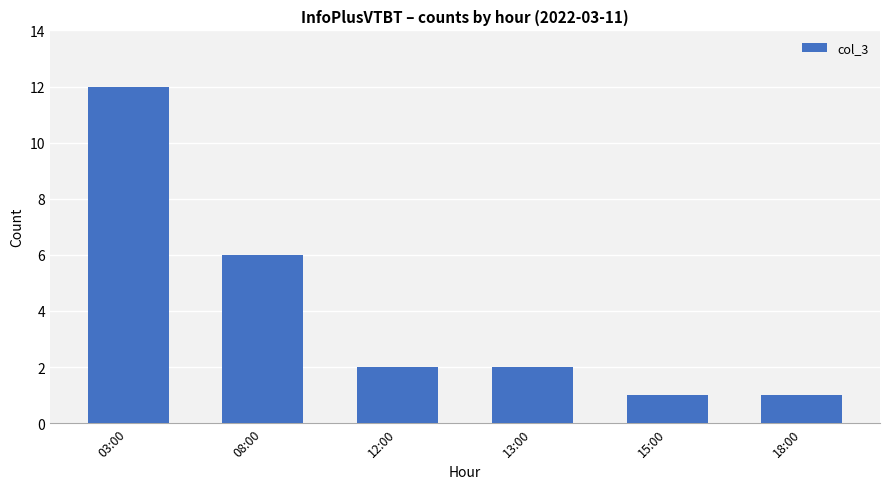

Reading right to left, transcribe all the data shown in this chart.

18:00=1	15:00=1	13:00=2	12:00=2	08:00=6	03:00=12